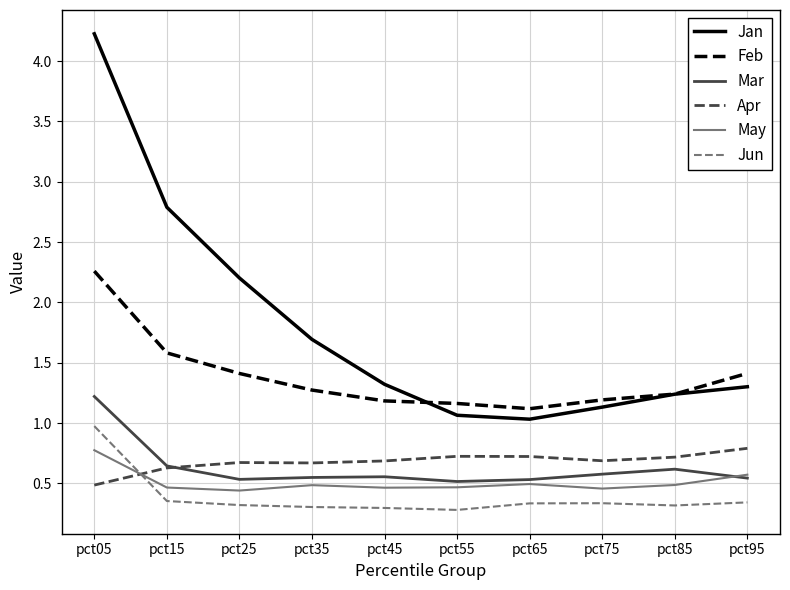

What is the highest value of the Jan series?

4.2